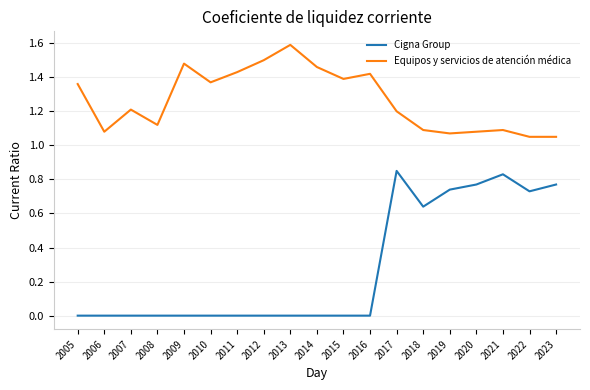

Is the value of Equipos y servicios de atención médica at 2011 greater than the value of Cigna Group at 2018?

Yes